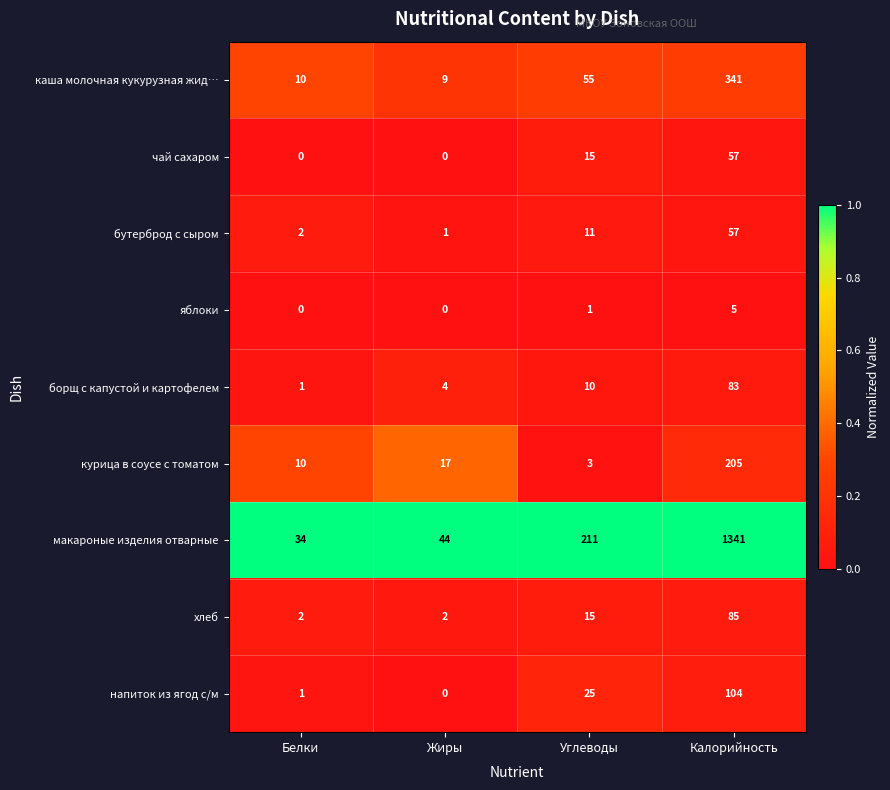

The value of яблоки at Калорийность is 5. True or false?

True